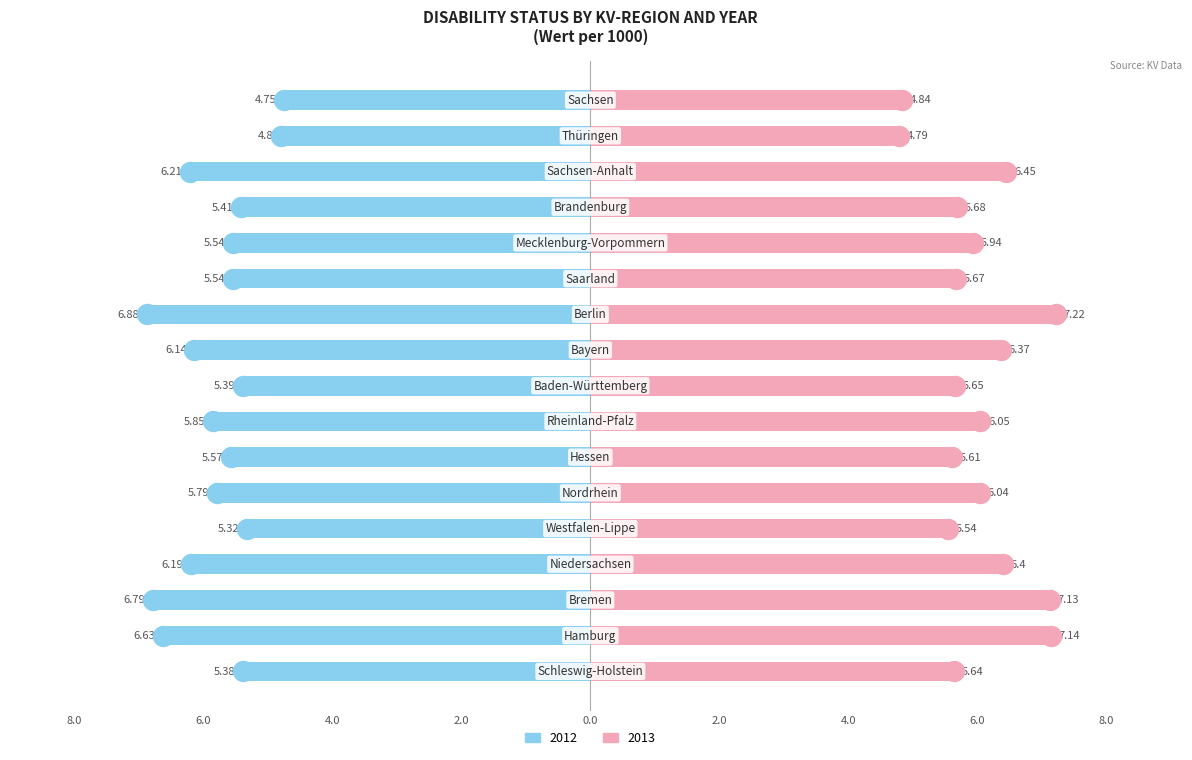

Reading right to left, list all the values displayed in this chart.

2012: -4.8	-4.8	-6.2	-5.4	-5.5	-5.5	-6.9	-6.1	-5.4	-5.8	-5.6	-5.8	-5.3	-6.2	-6.8	-6.6	-5.4
2013: 4.8	4.8	6.5	5.7	5.9	5.7	7.2	6.4	5.7	6.0	5.6	6.0	5.5	6.4	7.1	7.1	5.6